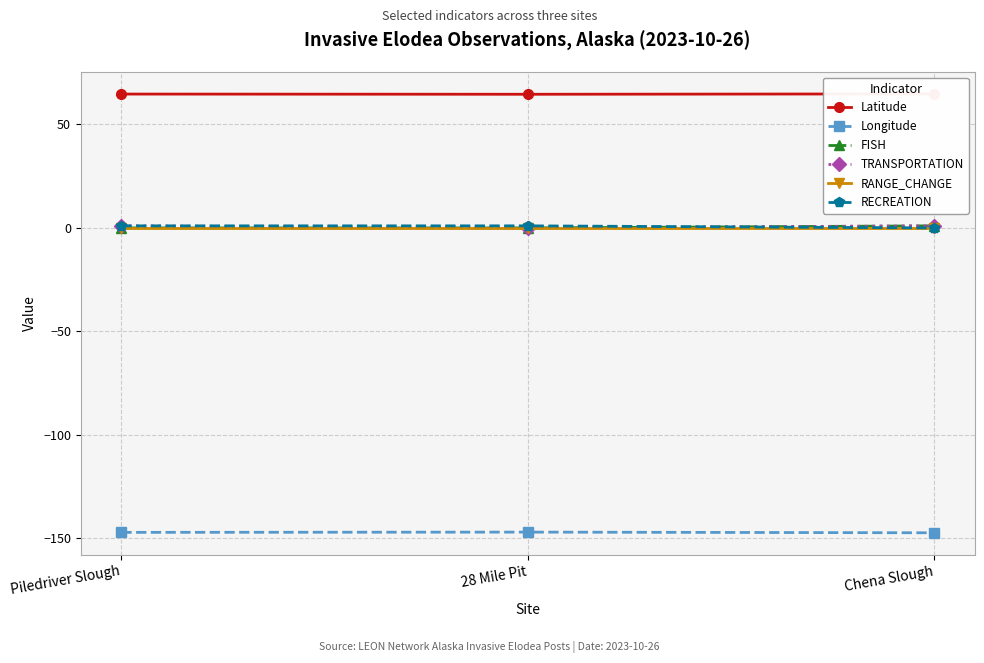

What is the minimum value shown in the chart?

-147.4